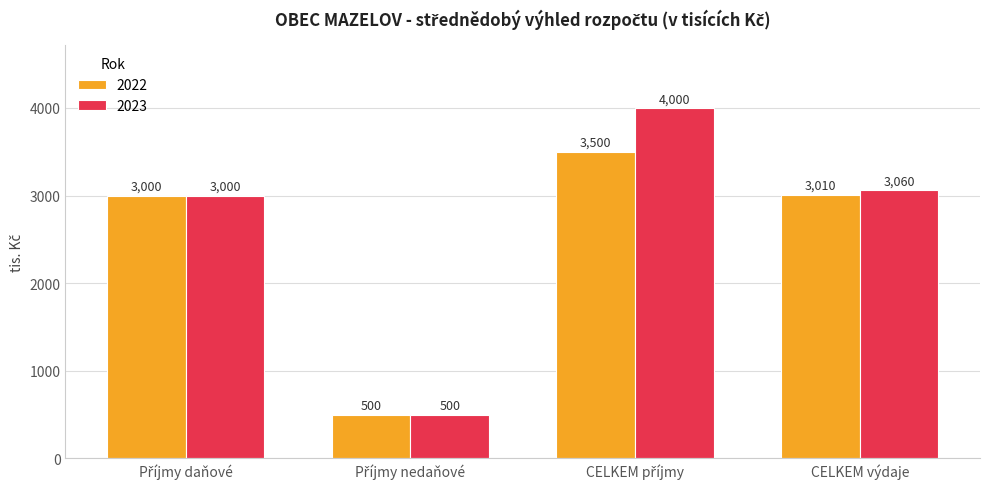

What is the difference between the maximum and minimum values in the 2022 series?

3000